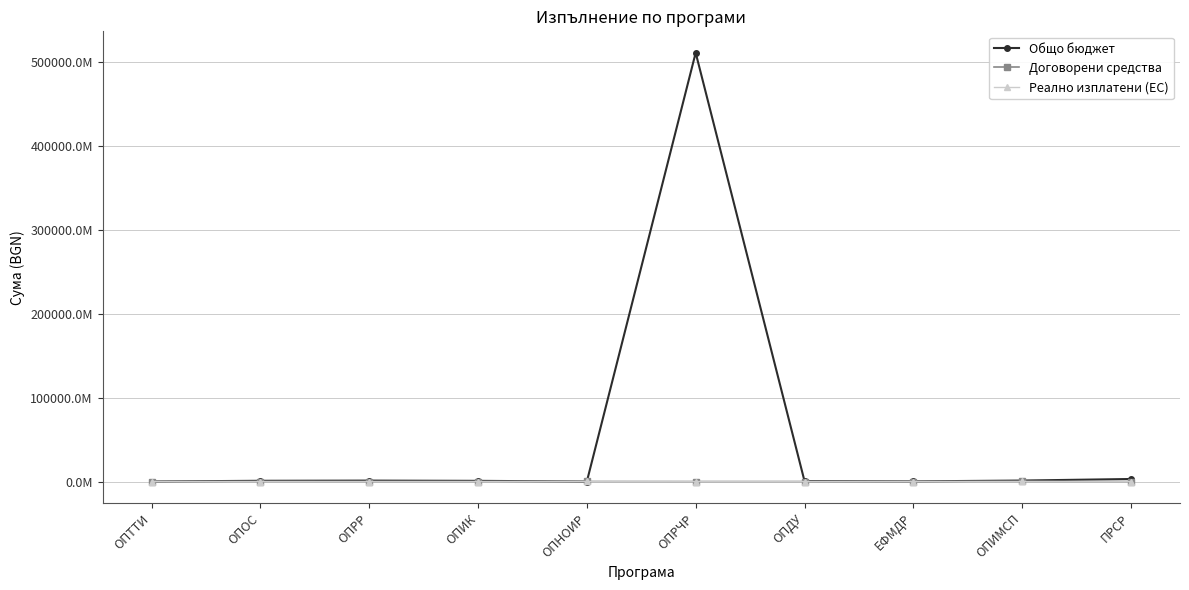

Which series has the largest range (max minus min)?

Общо бюджет